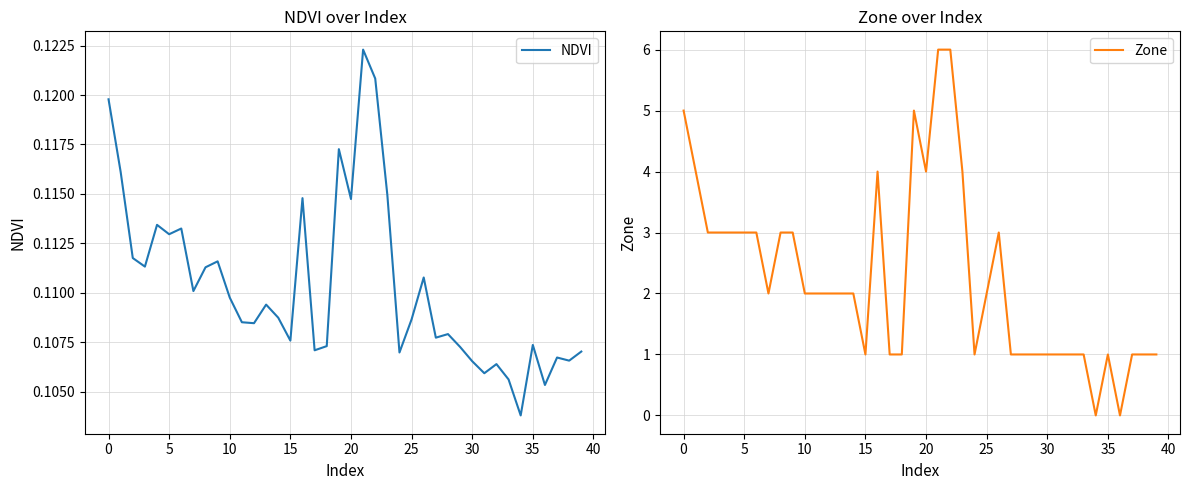

At which label is NDVI closest to 0?

34